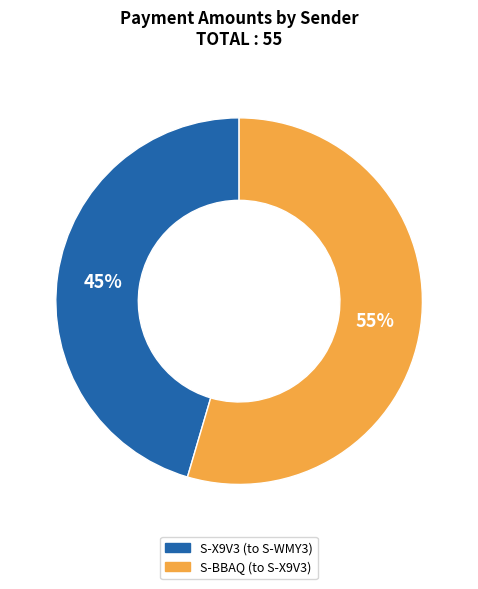

Is there any slice that represents more than half of the pie?

Yes